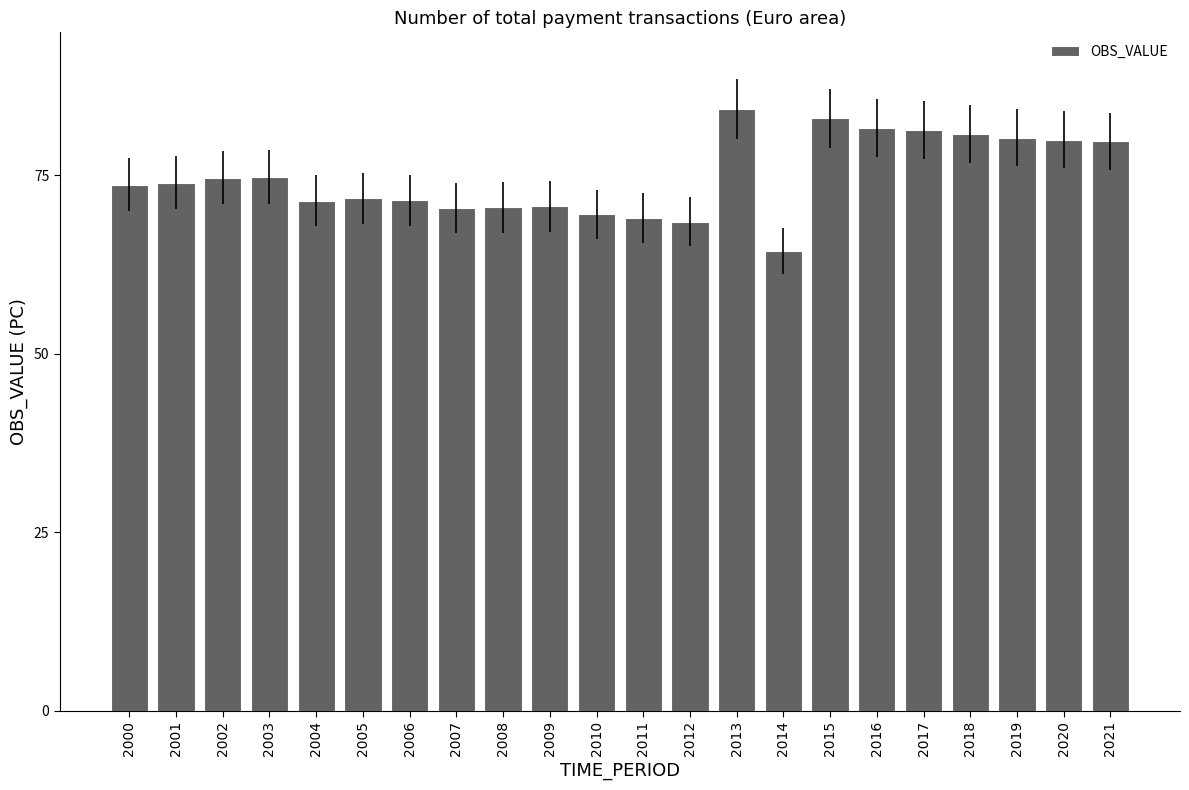

What is the difference between the values at 2009 and 2016?

11.0